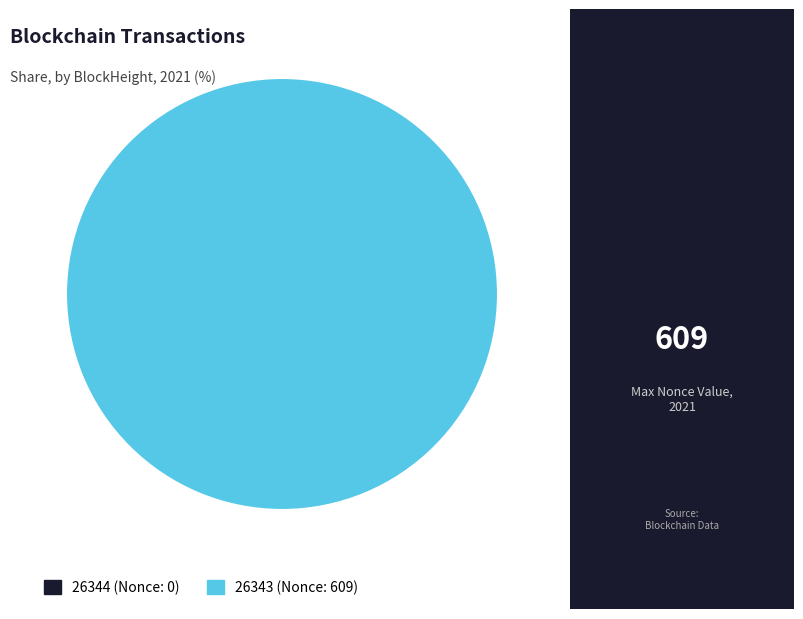

The 26343 slice represents 92% of the pie. True or false?

False